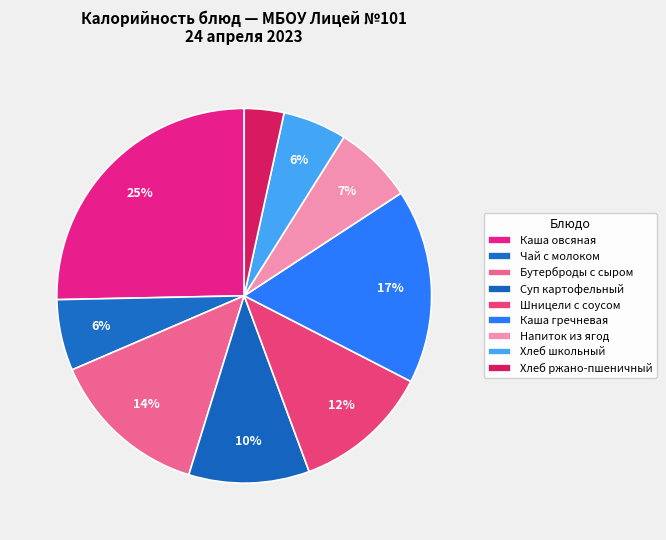

What percentage is the Каша овсяная slice, to the nearest percent?

25%